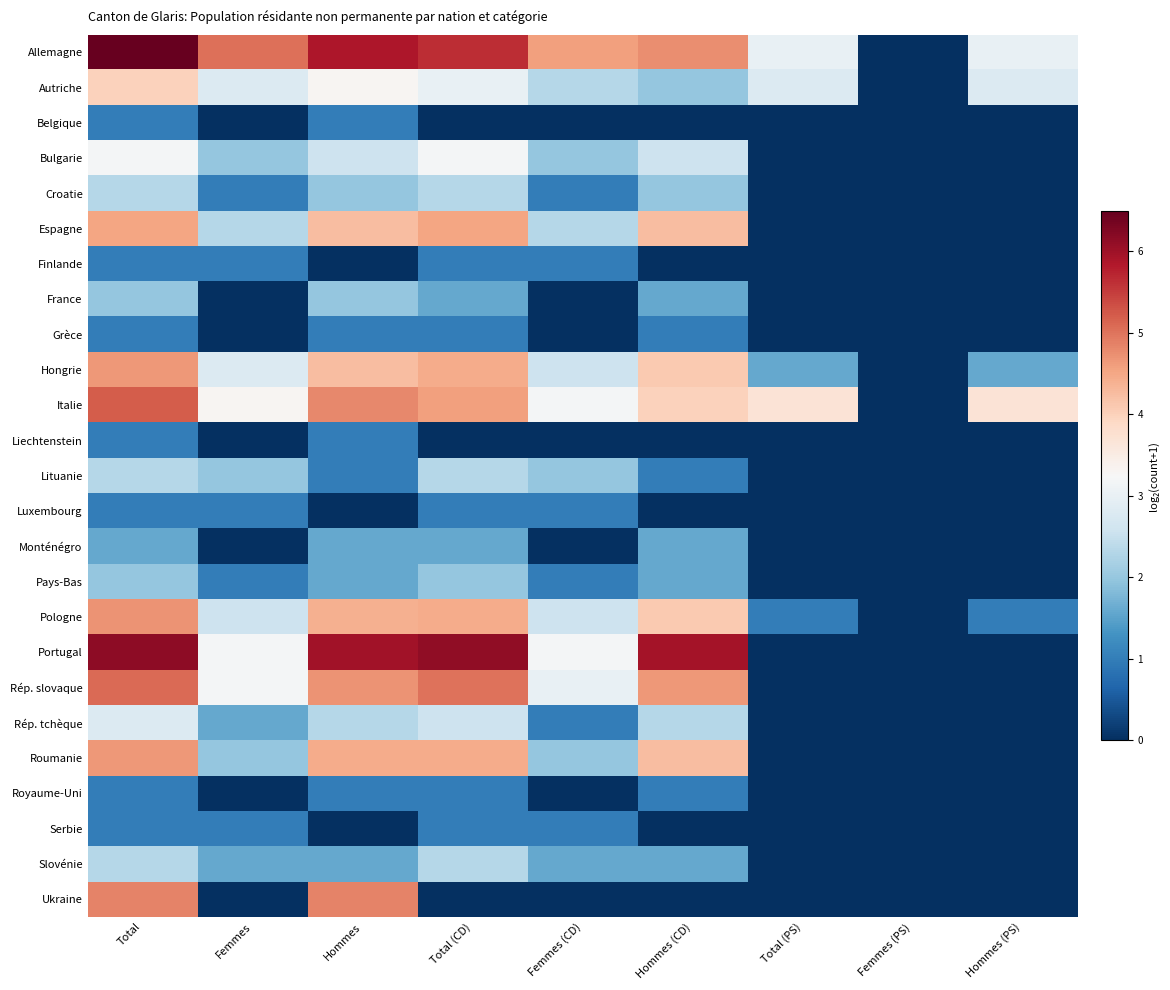

Between Hommes and Total (PS), which series saw the biggest shift?

Portugal